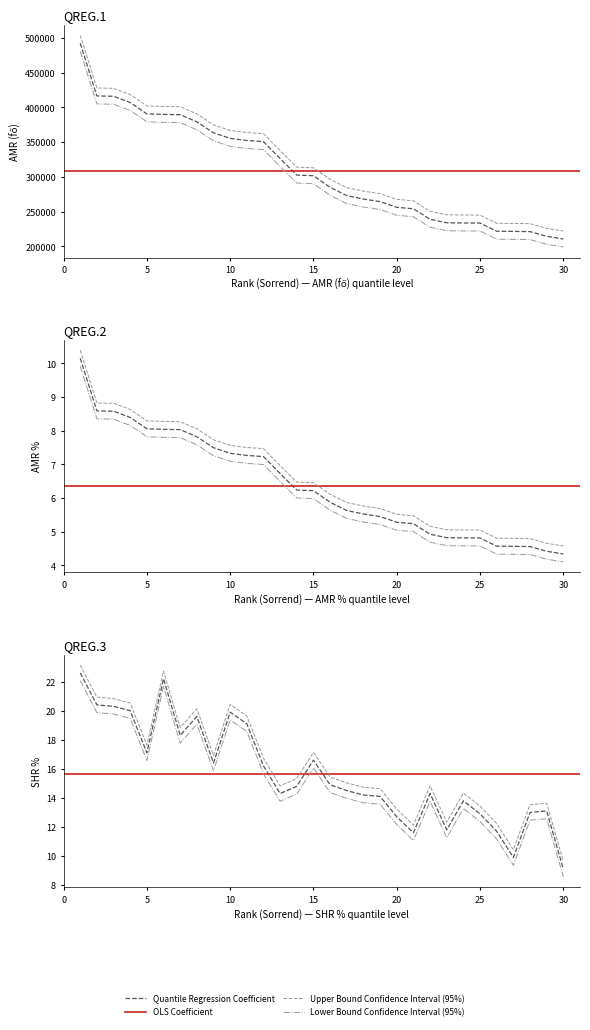

True or false: AMR % and AMR (fő) intersect in this chart.

False